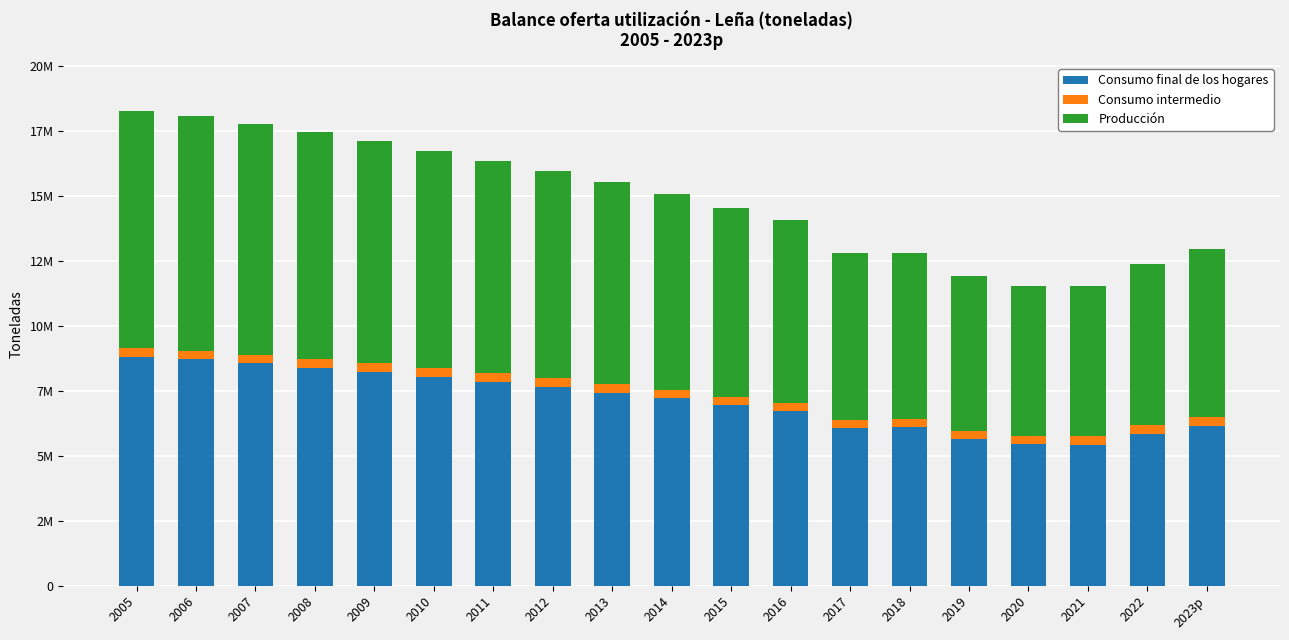

What is the value of the Consumo final de los hogares bar at the 18th from the left?

5833903